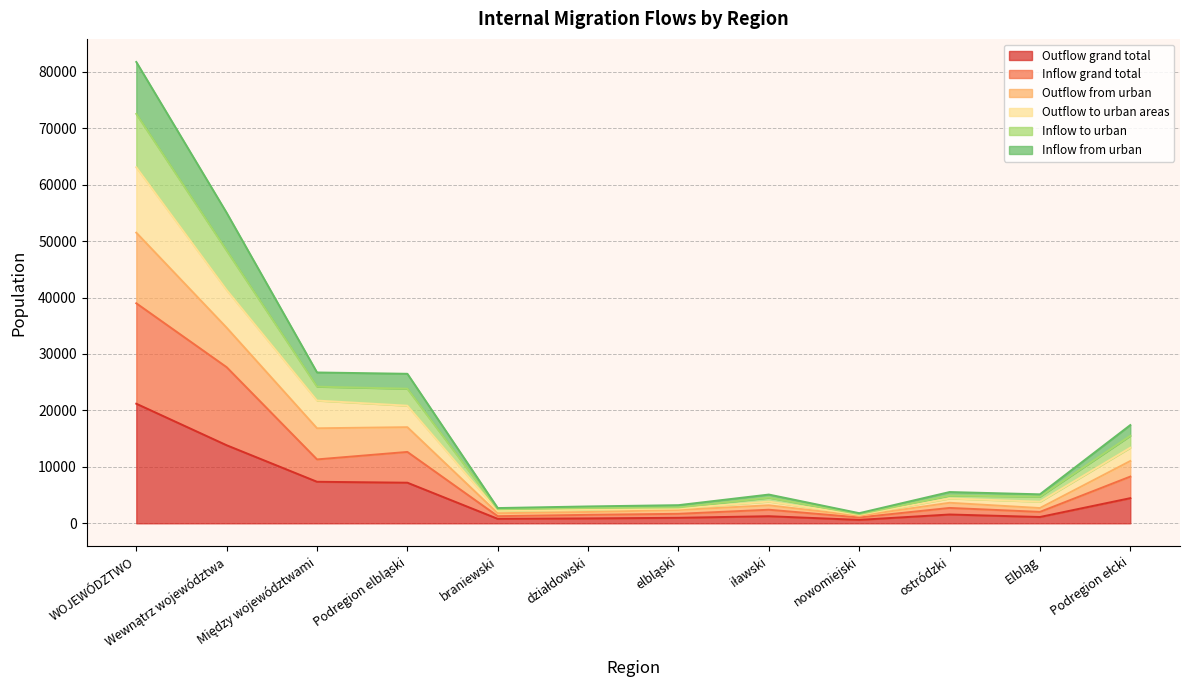

At which category is the sum across all series the highest?

WOJEWÓDZTWO